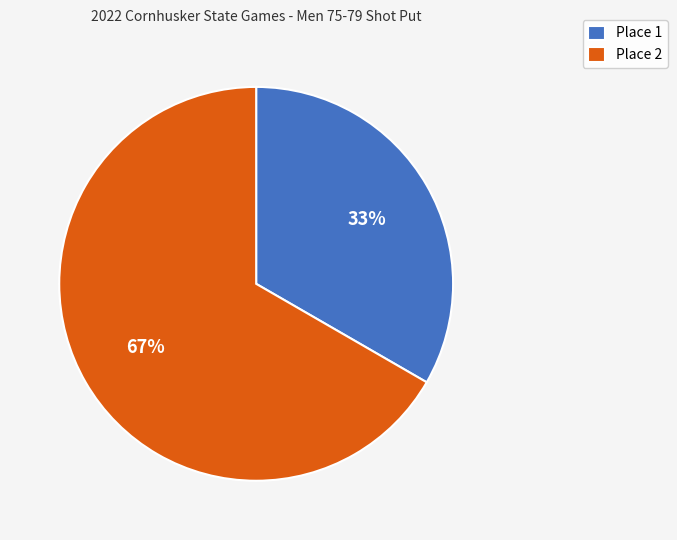

Rank the categories by value from lowest to highest.

Place 1, Place 2